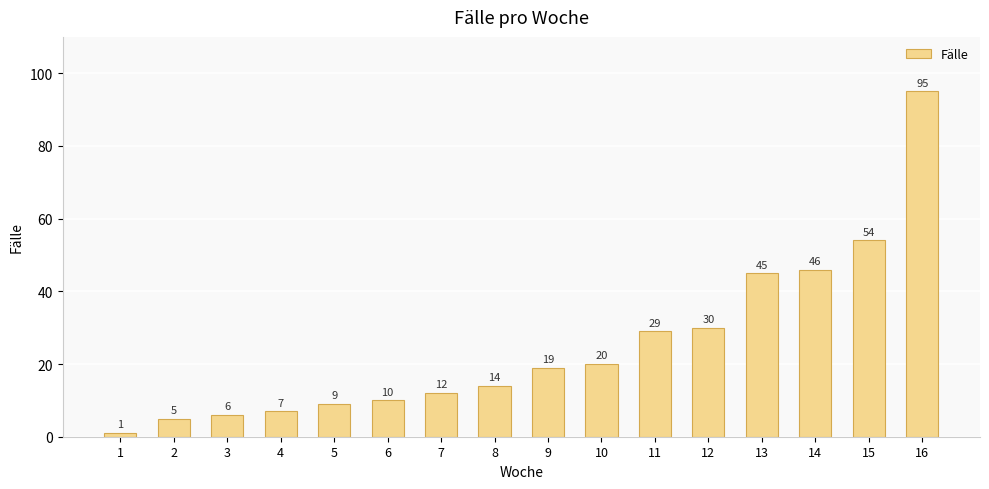

How many categories are shown in the chart?

16